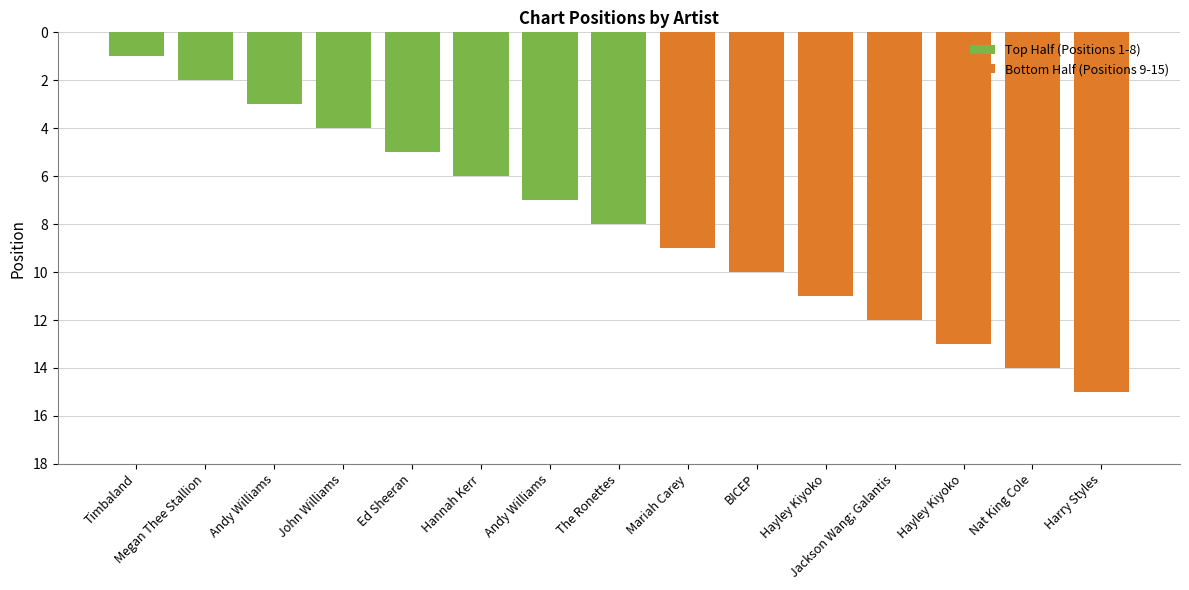

Between Ed Sheeran and Hannah Kerr, which series saw the biggest shift?

Top Half (Positions 1-8)